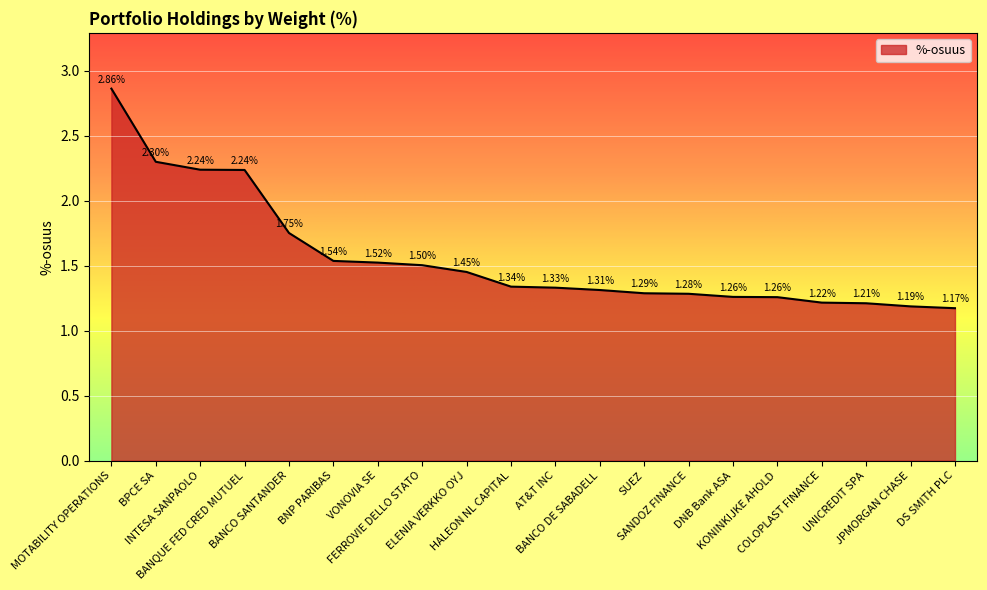

What is the minimum value shown in the chart?

1.2